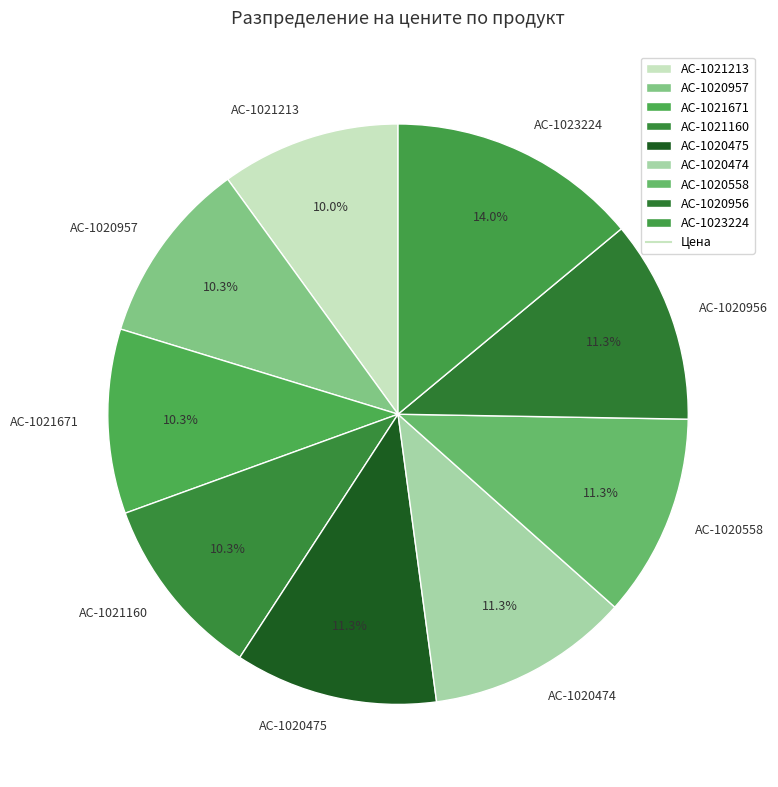

Is AC-1020475 the majority of the pie?

No